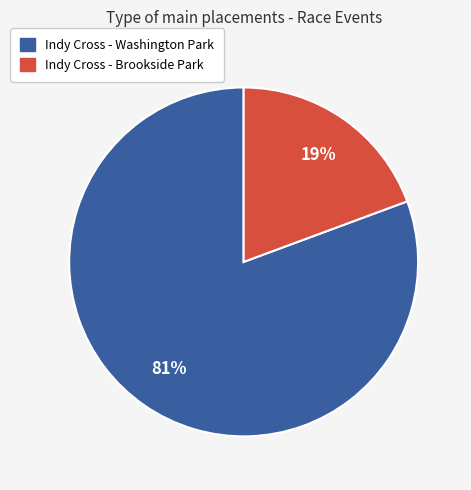

Do Indy Cross - Brookside Park and Indy Cross - Washington Park together represent more than half of the pie?

Yes